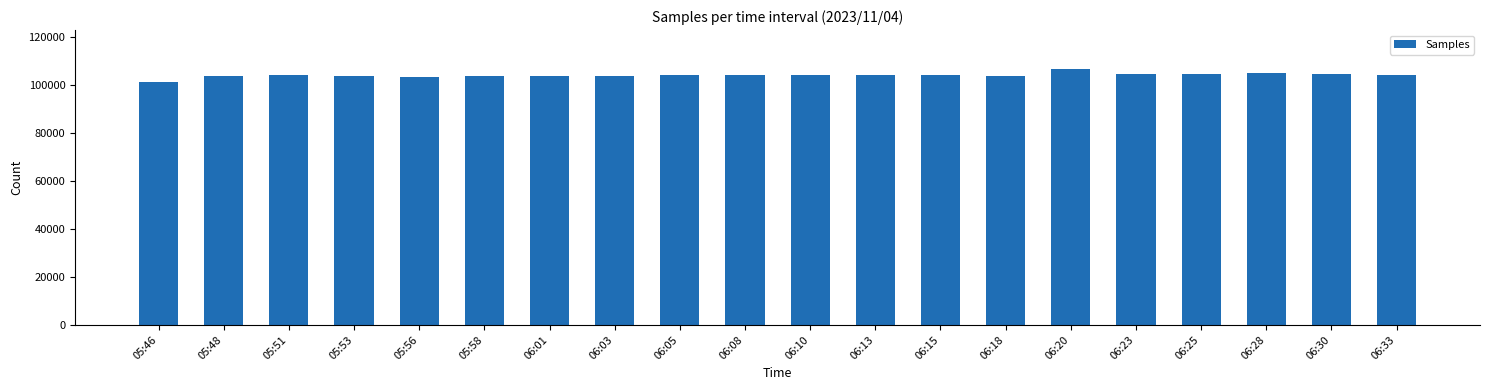

Approximately how many times larger is the value at 06:03 compared to 05:53?

1.0